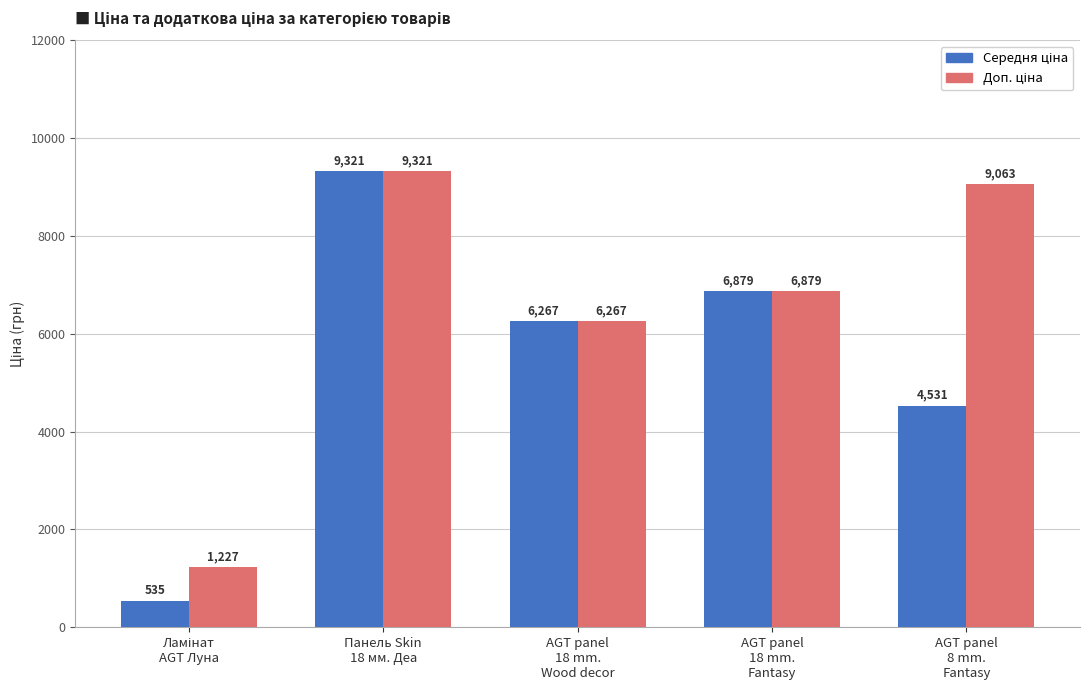

What is the minimum value shown in the chart?

535.4